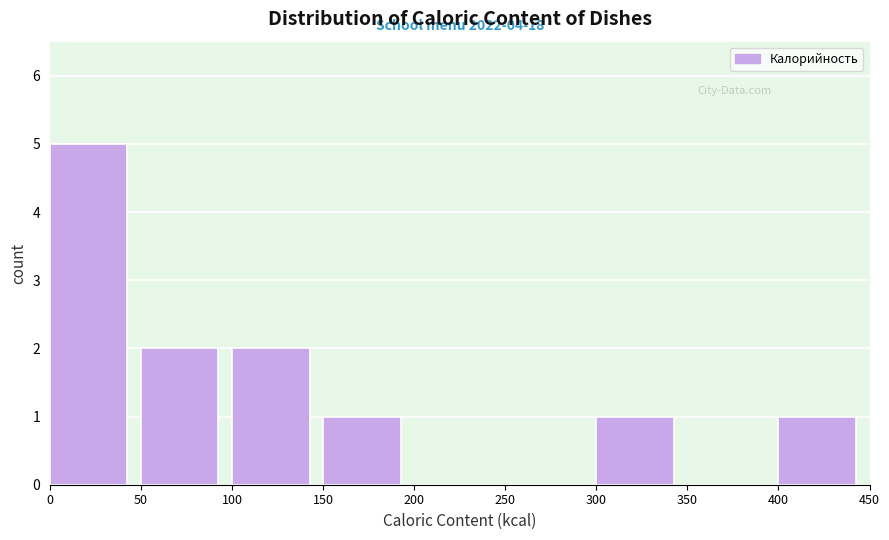

Over which range of the x-axis is the bar tallest?

0 to 50